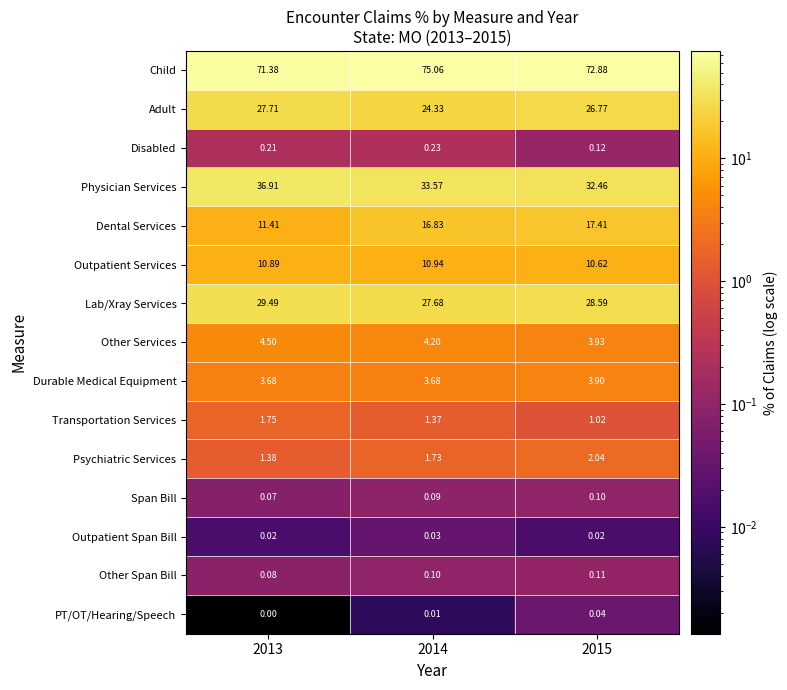

Rank the series at 2015 from highest to lowest value.

Child, Physician Services, Lab/Xray Services, Adult, Dental Services, Outpatient Services, Other Services, Durable Medical Equipment, Psychiatric Services, Transportation Services, Disabled, Other Span Bill, Span Bill, PT/OT/Hearing/Speech, Outpatient Span Bill